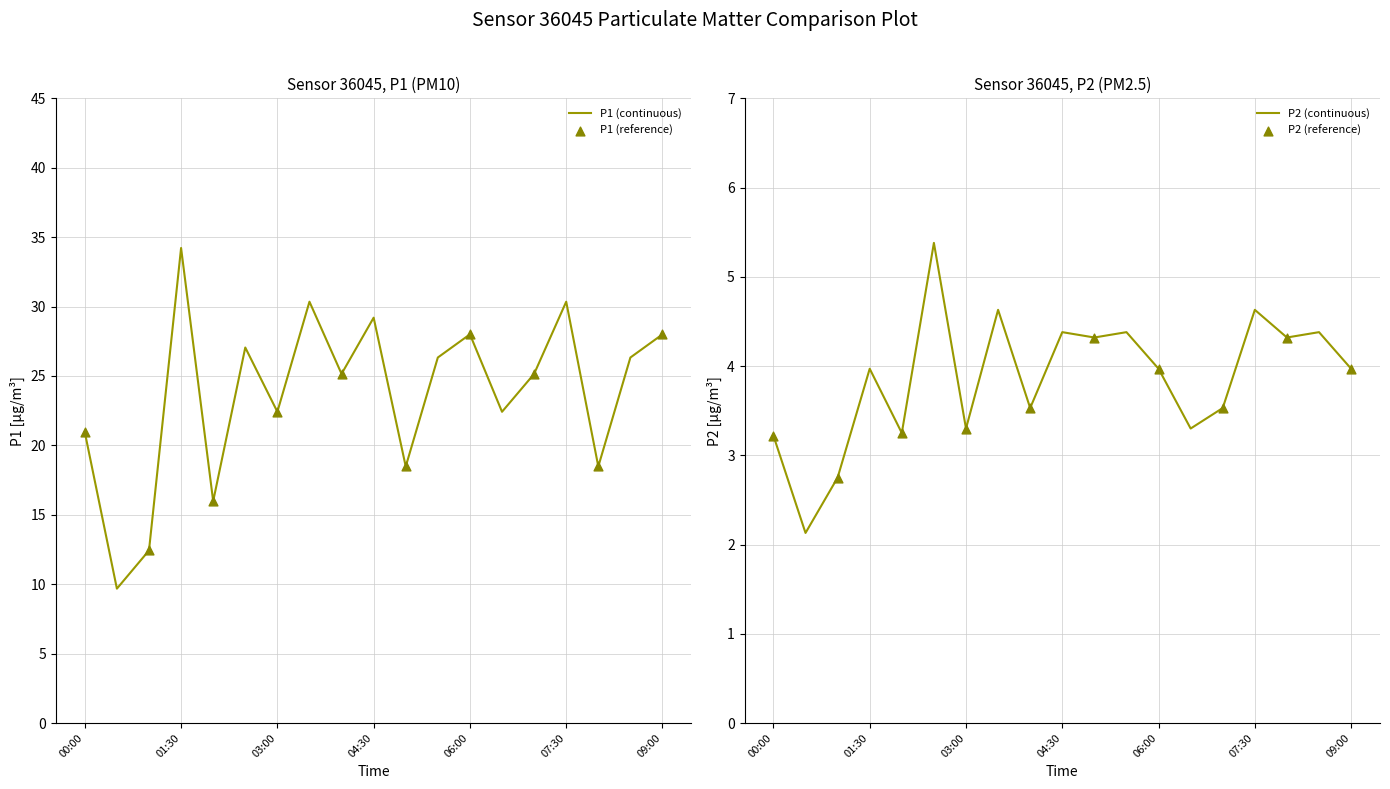

Is the value of P2 at 01:00 greater than the value of P1 at 07:00?

No